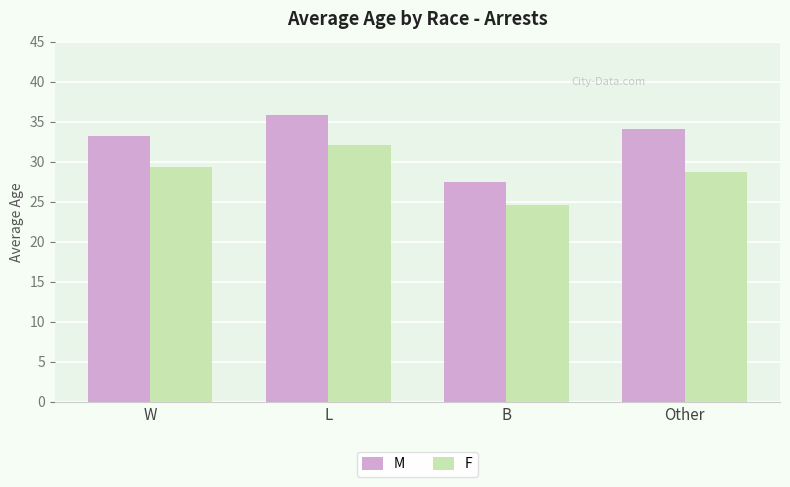

List the series in order of their peak value, highest first.

M, F